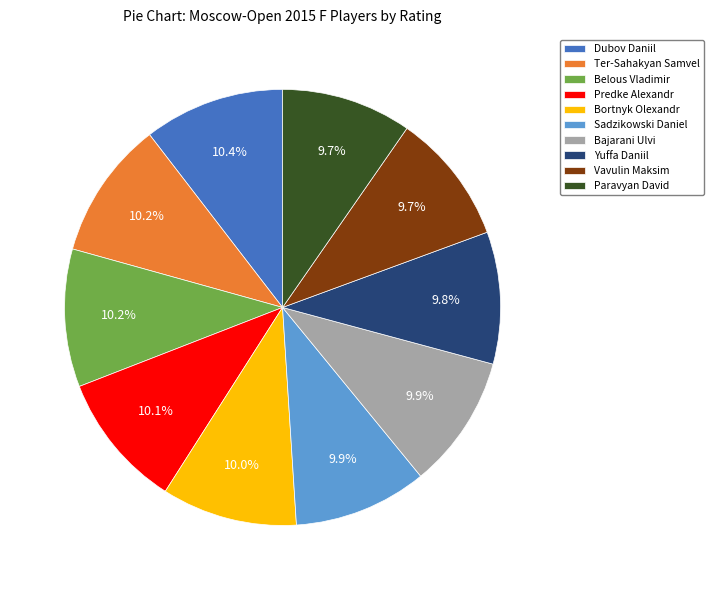

Which has a higher value, Sadzikowski Daniel or Dubov Daniil?

Dubov Daniil